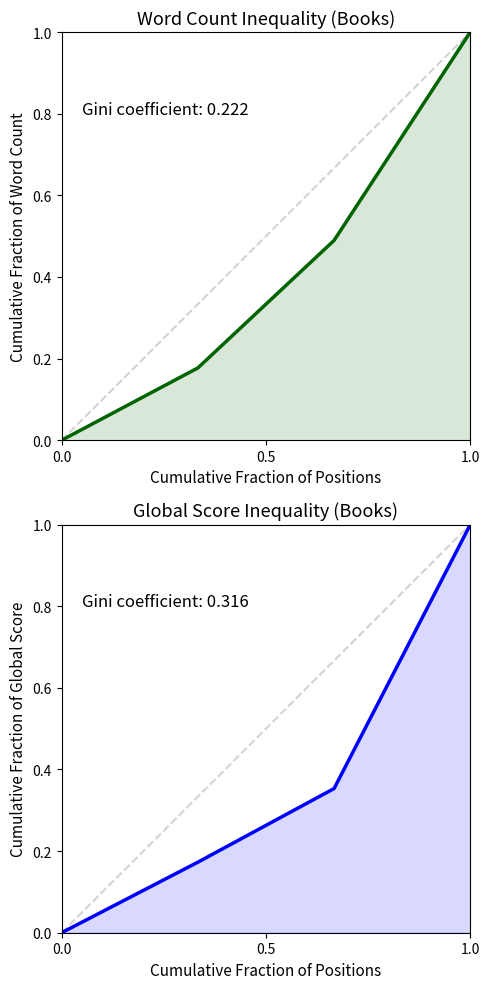

Rank the series at 0.5 from highest to lowest value.

Word Count, Global Score